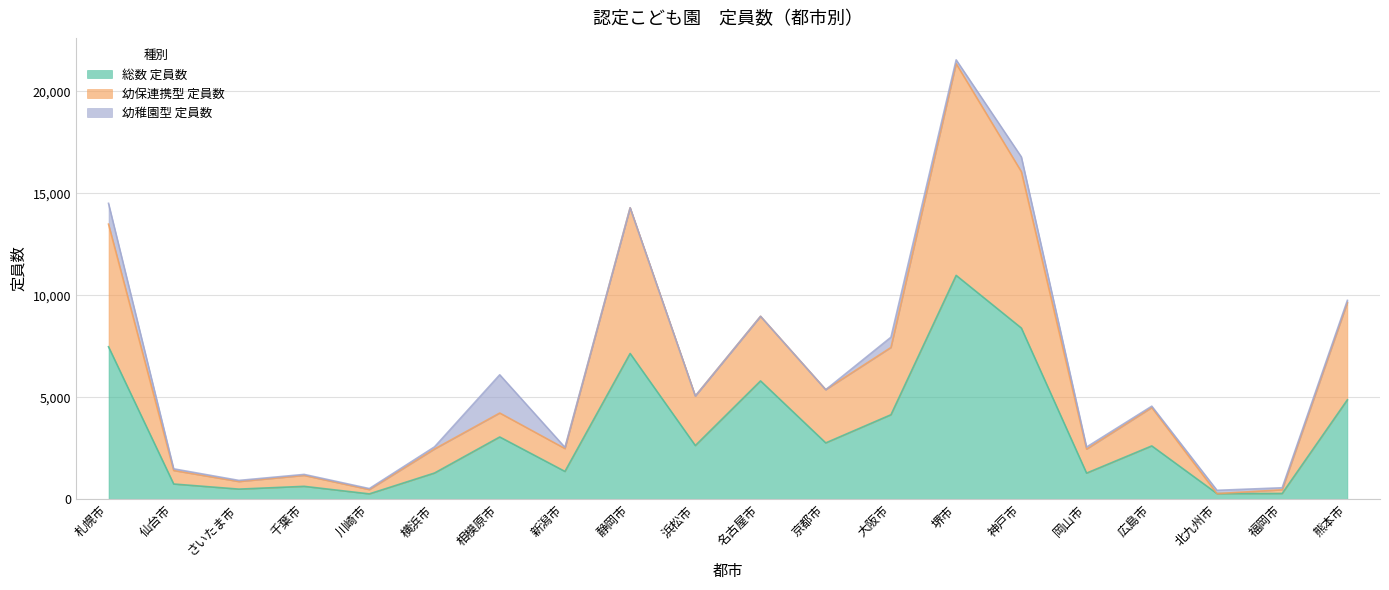

At which category is the sum across all series the highest?

堺市